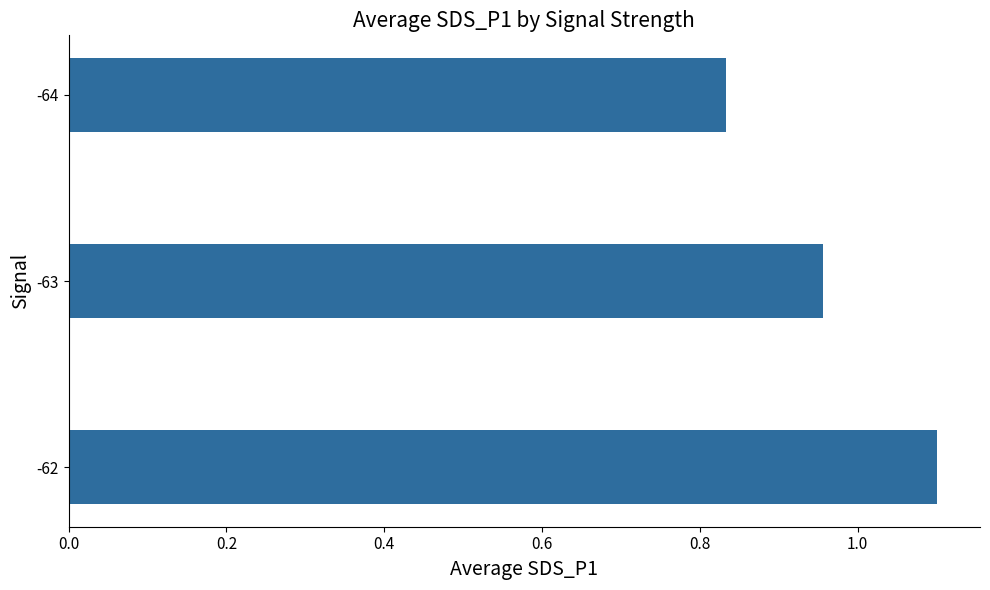

How many categories are shown in the chart?

3